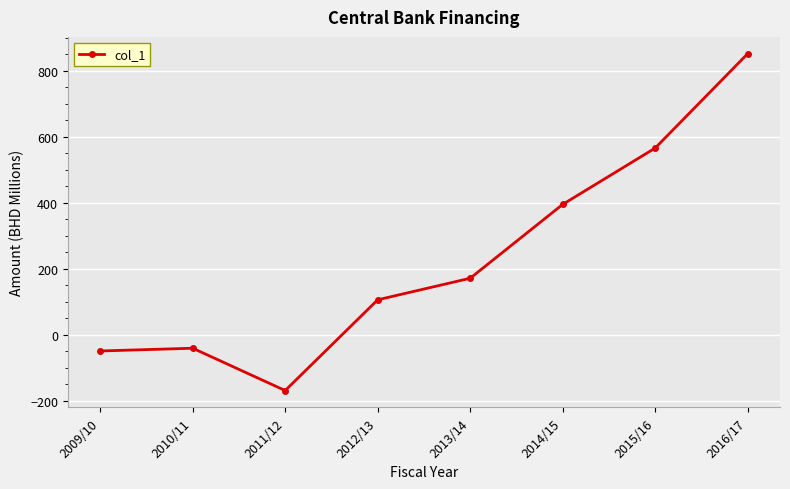

What is the label of the 8th point from the right?

2009/10